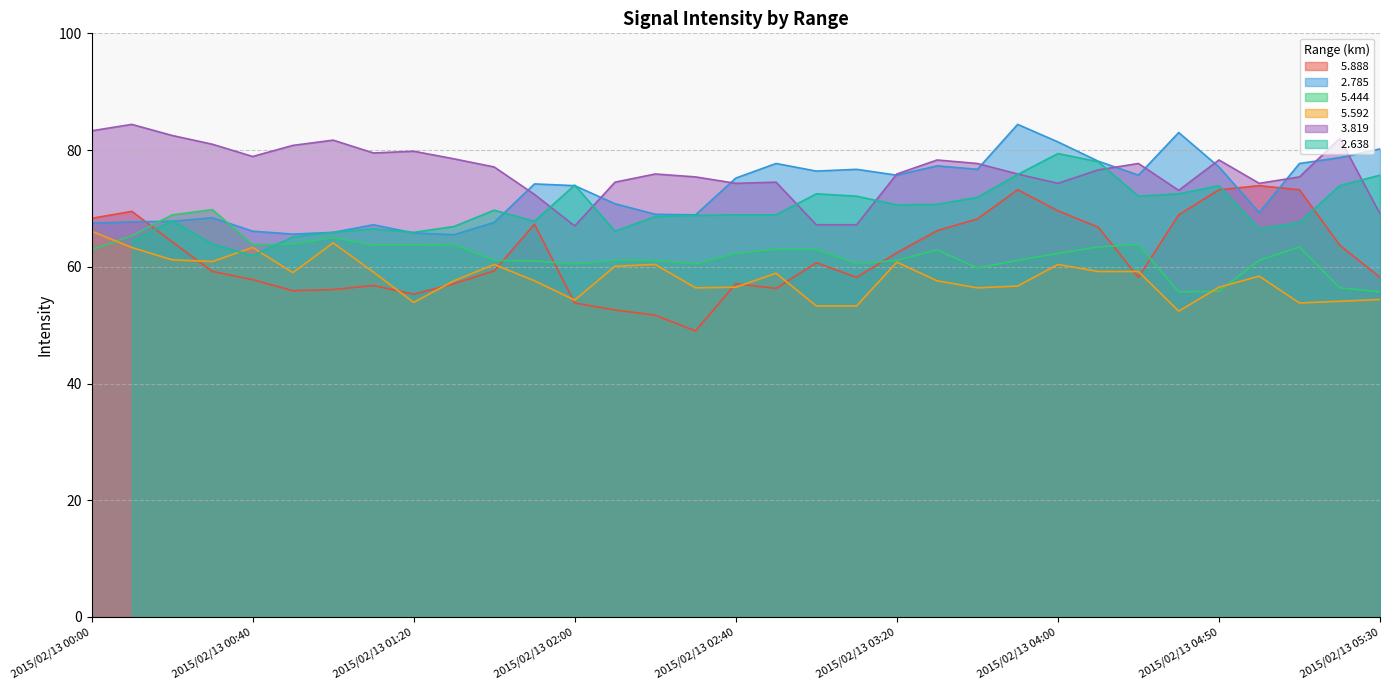

Is the value of   5.592 at 2015/02/13 00:40 greater than the value of   5.444 at 2015/02/13 00:00?

Yes